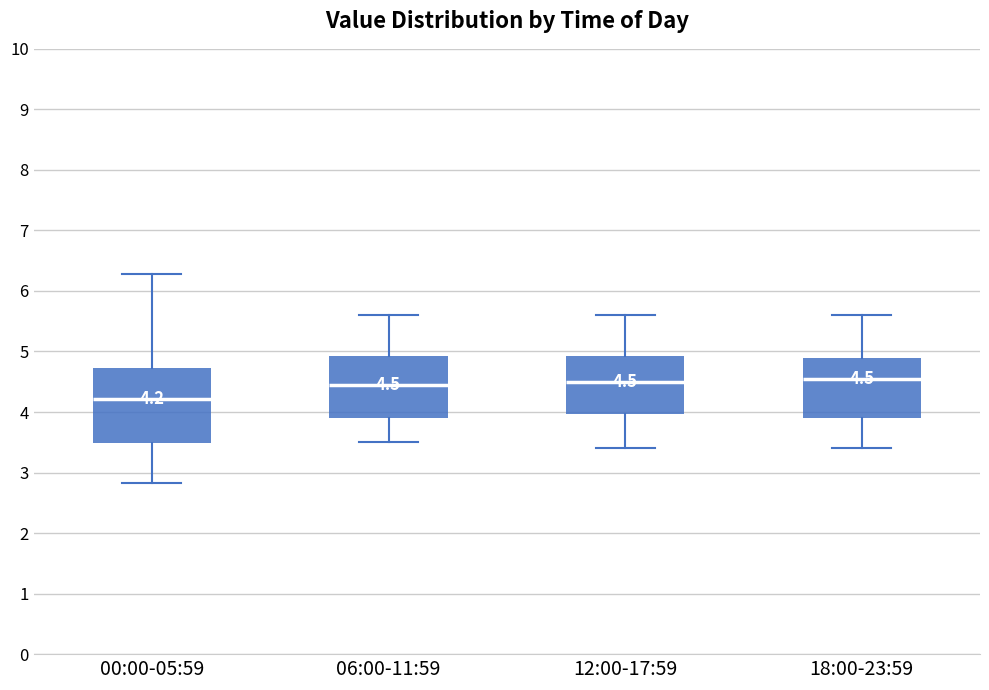

Comparing the boxes themselves (not the whiskers), which one is the tallest?

00:00-05:59